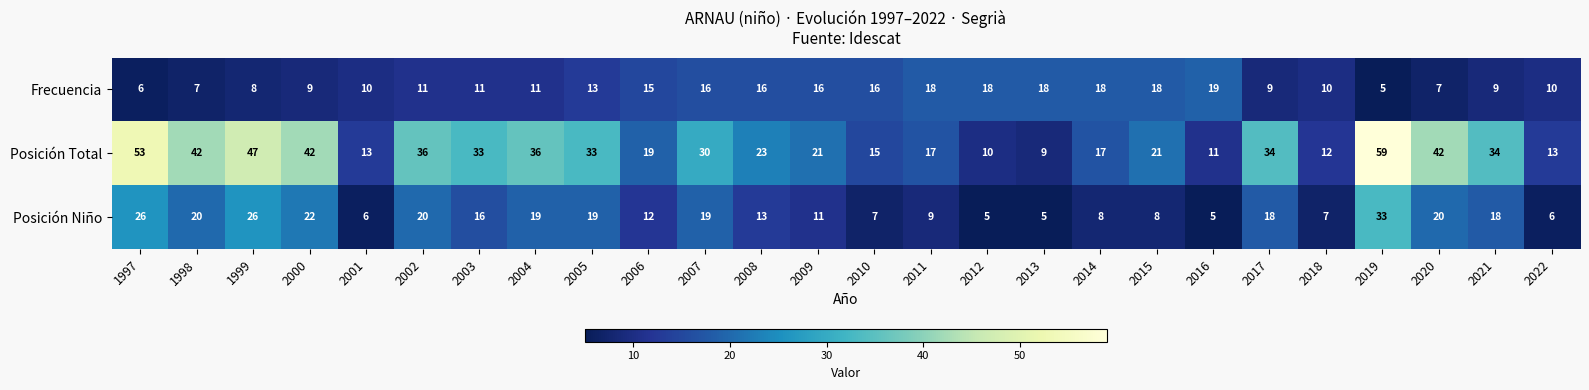

What is the highest value of the Posición Niño series?

33